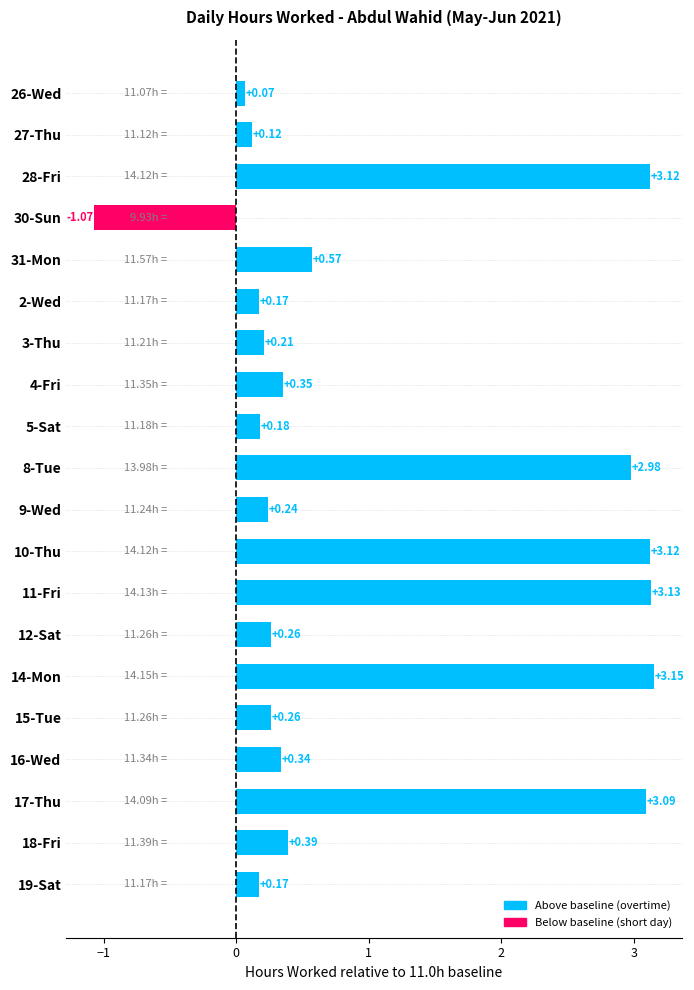

How many series are shown in this chart?

1